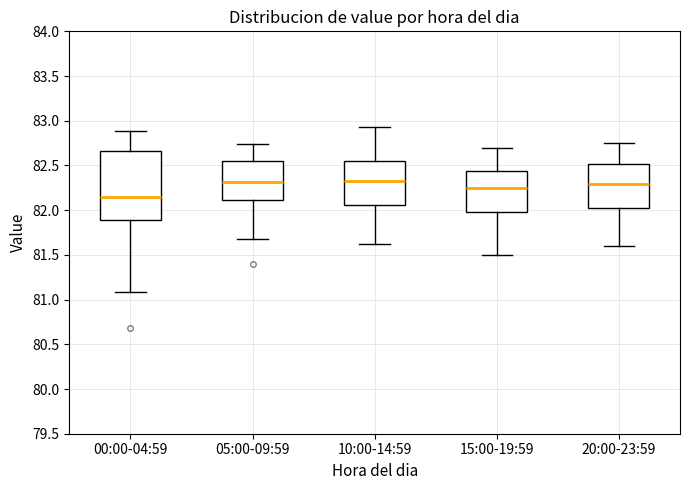

Where does the lower whisker of the box for 05:00-09:59 end on the y-axis? The values are not printed on the chart, so give them approximately, as read against the axis.

81.70